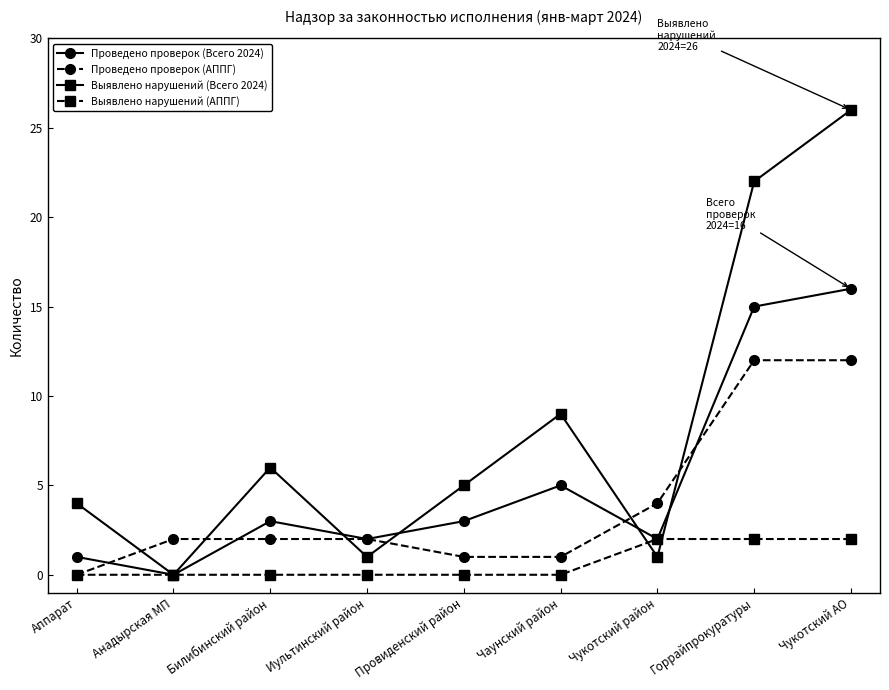

Reading right to left, what are all the values shown in this chart?

Проведено проверок (Всего 2024): 16	15	2	5	3	2	3	0	1
Проведено проверок (АППГ): 12	12	4	1	1	2	2	2	0
Выявлено нарушений (Всего 2024): 26	22	1	9	5	1	6	0	4
Выявлено нарушений (АППГ): 2	2	2	0	0	0	0	0	0